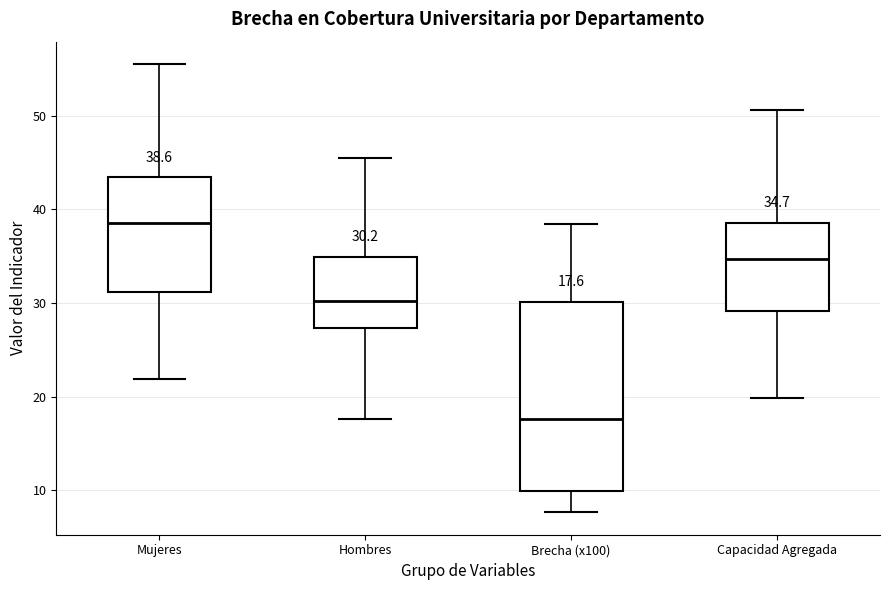

Which box's median line is the lowest?

Brecha (x100)